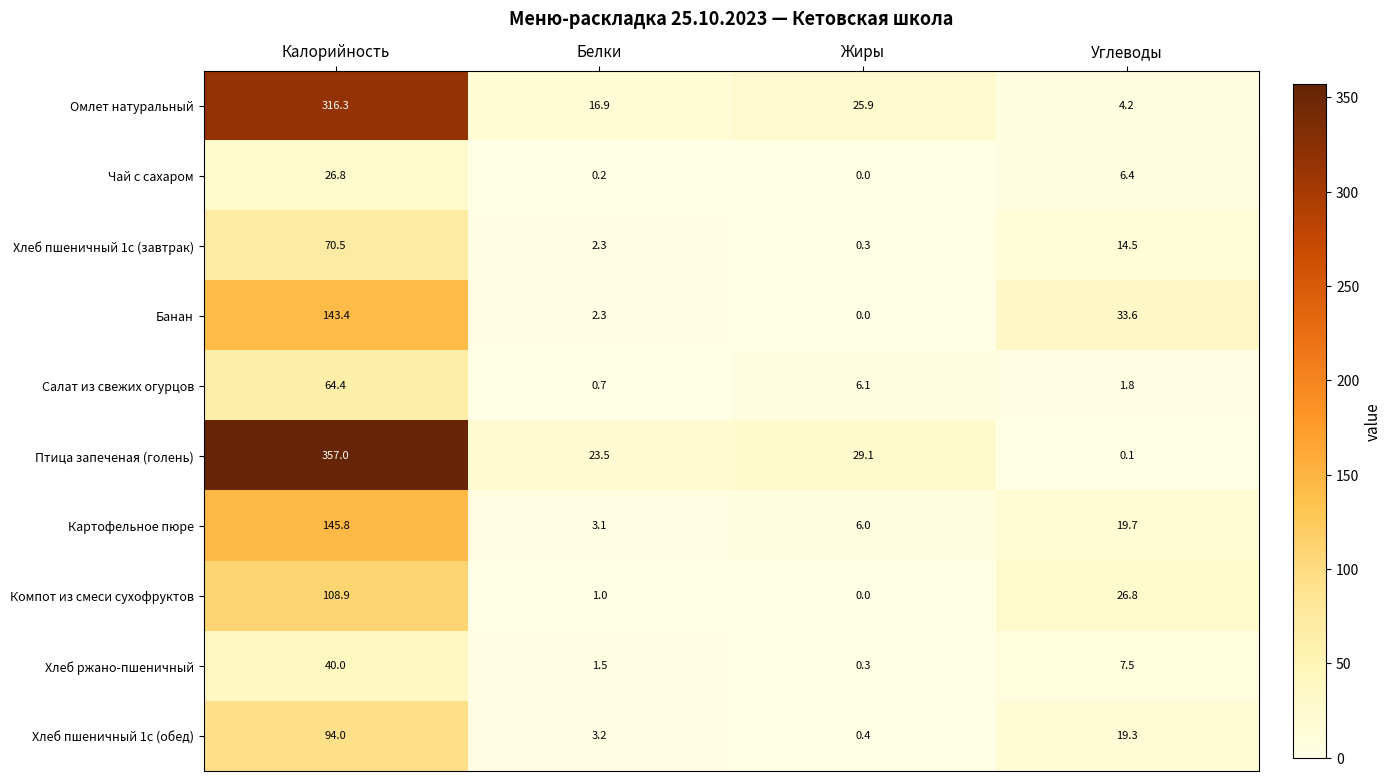

What is the sum of all Картофельное пюре values?

174.6